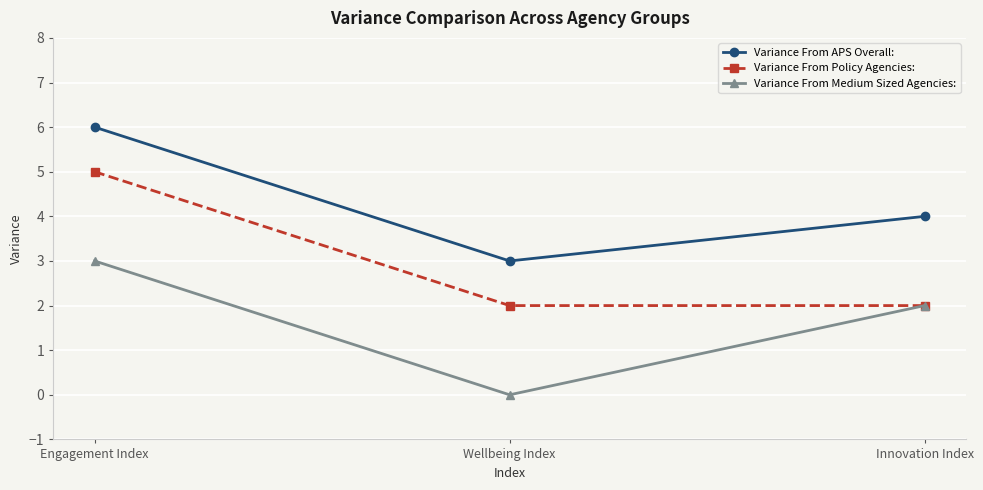

What is the difference between the Variance From APS Overall: values at Innovation Index and Wellbeing Index?

1